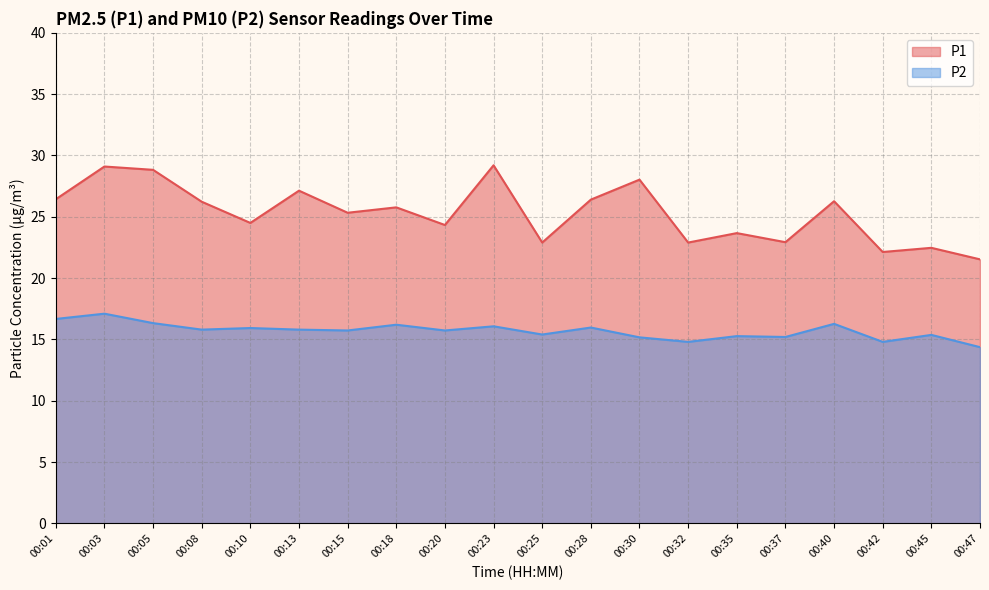

What is the sum of all P1 values?

506.1